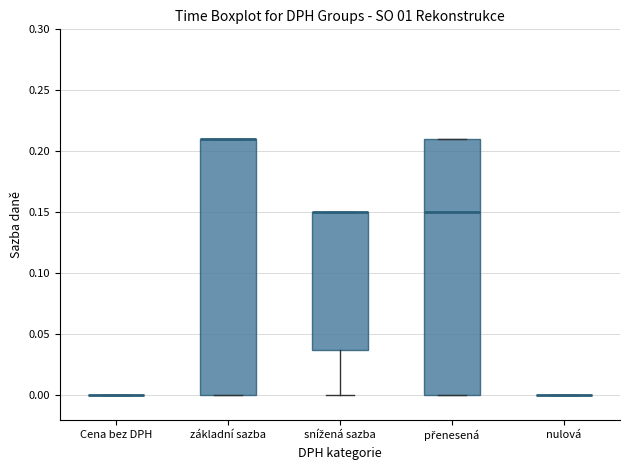

Where does the lower whisker of the box for snížená sazba end on the y-axis? The values are not printed on the chart, so give them approximately, as read against the axis.

0.00